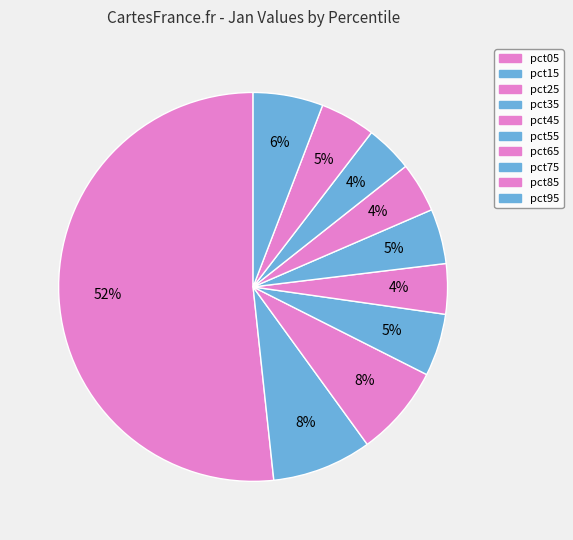

The pct65 slice represents 1% of the pie. True or false?

False